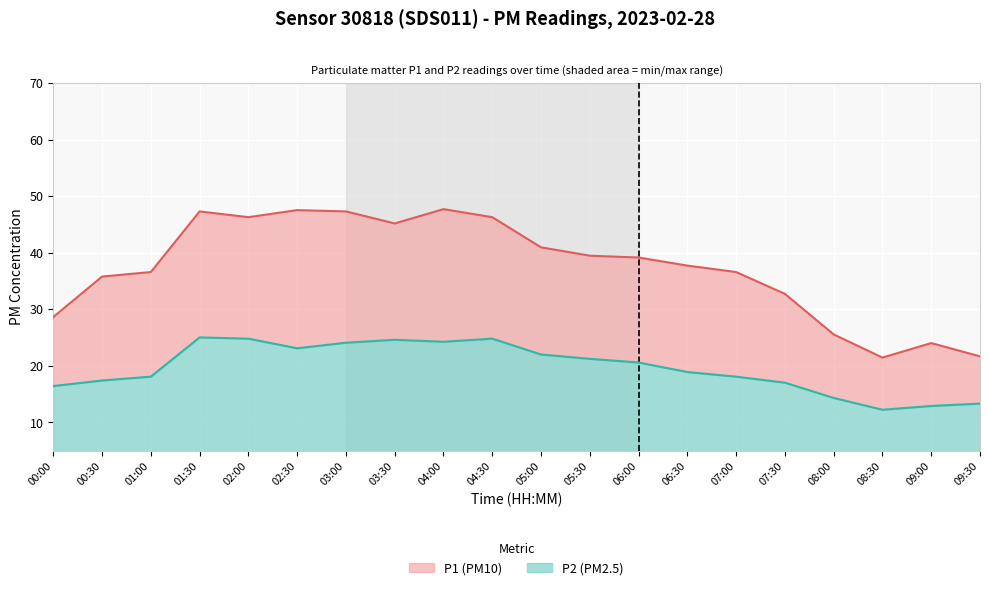

What is the difference between the highest and lowest values at 01:00?

18.5